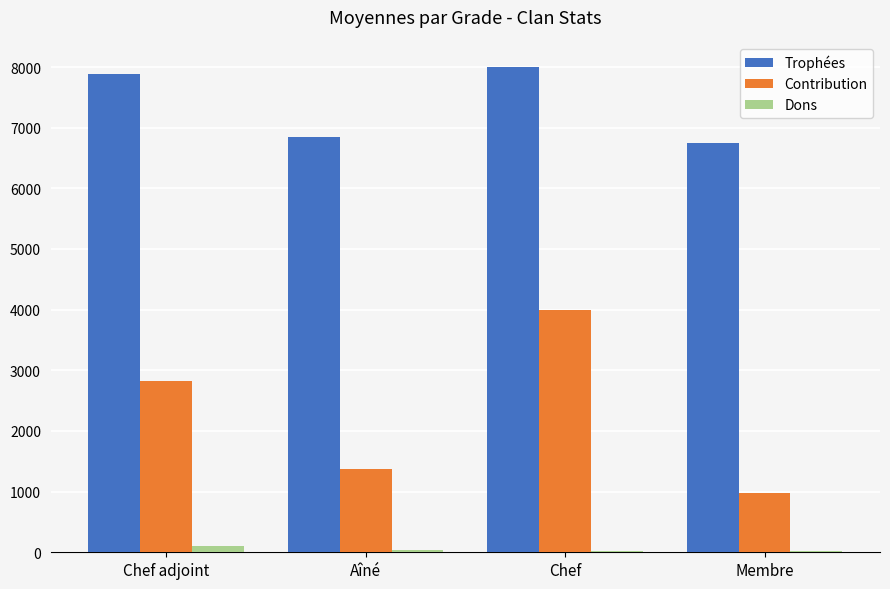

What are all the series names shown in the legend?

Trophées, Contribution, Dons